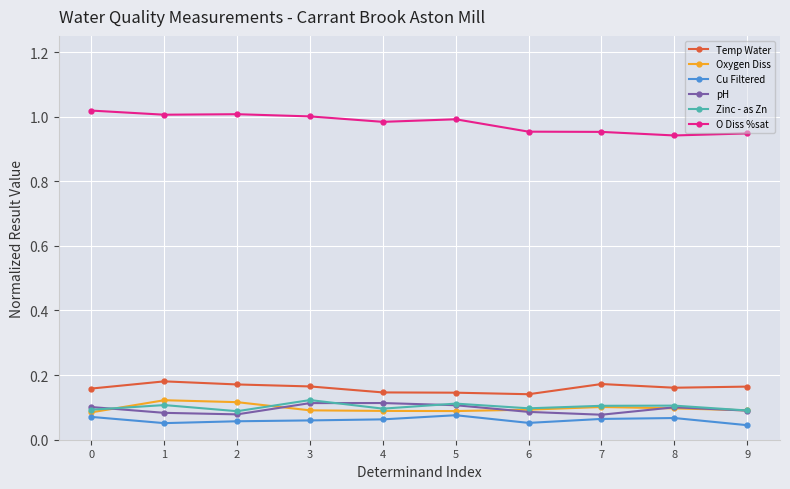

True or false: Cu Filtered and pH cross at least once.

False